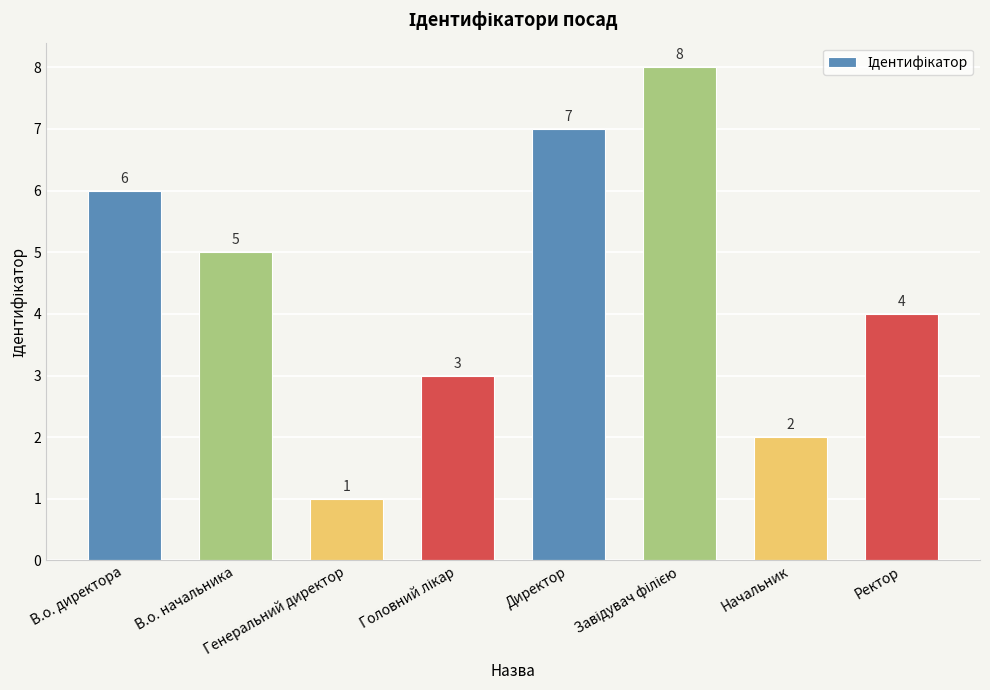

What is the maximum value shown in the chart?

8